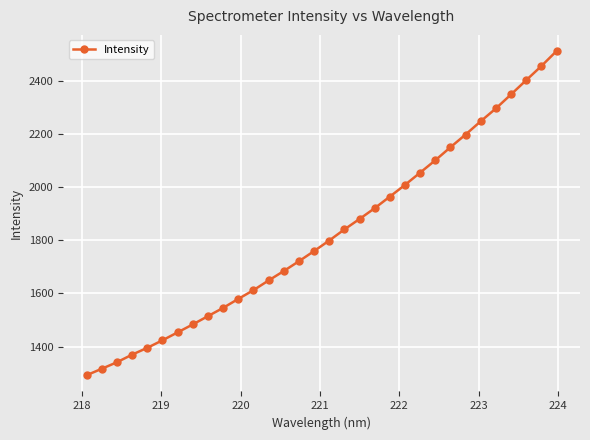

What is the value of the 17th point from the left?

1799.1